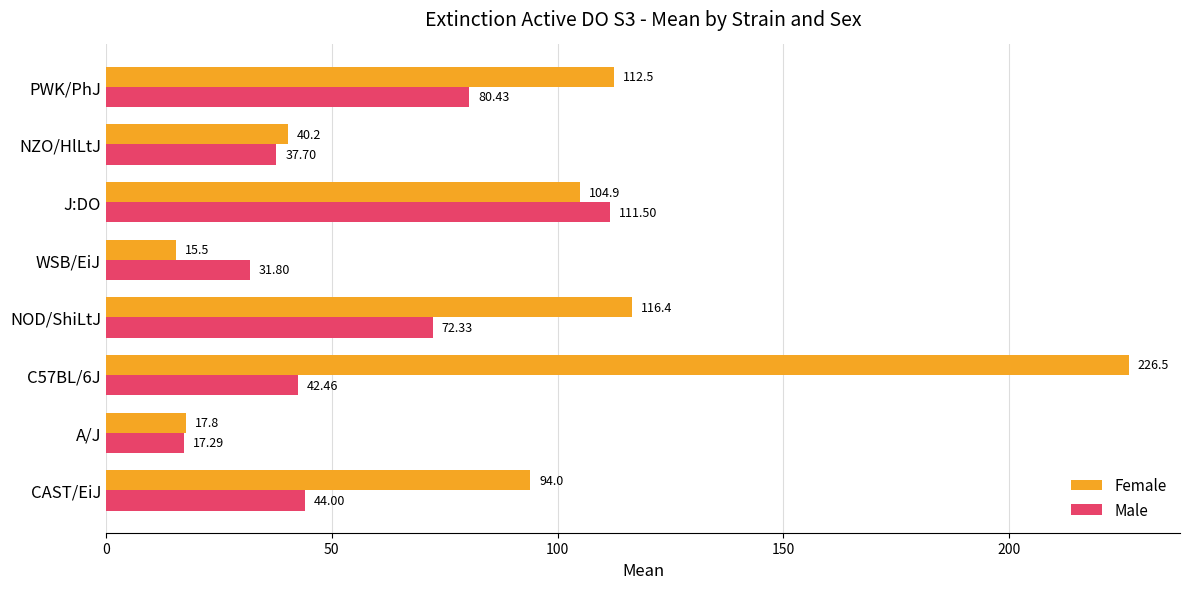

What is the average value of the Female series?

91.0